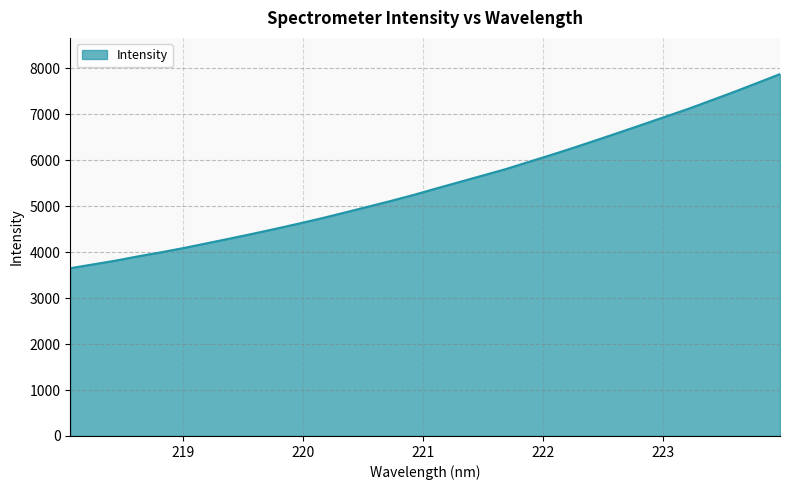

What is the minimum value shown in the chart?

3650.0